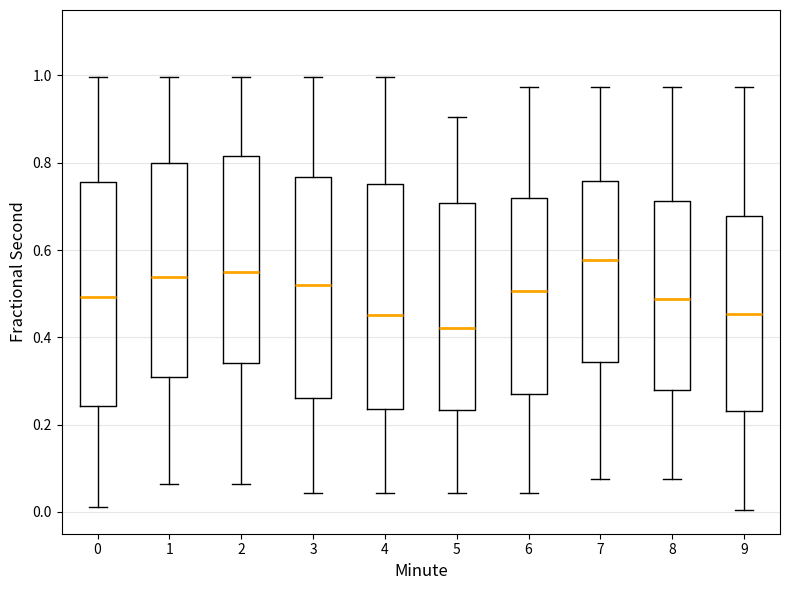

Reading left to right, transcribe this box plot: for each box, give where its median line is, the range the box spans, and where its two whiskers end, as read against the y-axis. The values are not printed on the chart, so give them approximately, as read against the axis.

0: median 0.50, box 0.24 to 0.76, whiskers 0.02 to 1.00
1: median 0.54, box 0.30 to 0.80, whiskers 0.06 to 1.00
2: median 0.54, box 0.34 to 0.82, whiskers 0.06 to 1.00
3: median 0.52, box 0.26 to 0.76, whiskers 0.04 to 1.00
4: median 0.46, box 0.24 to 0.76, whiskers 0.04 to 1.00
5: median 0.42, box 0.24 to 0.70, whiskers 0.04 to 0.90
6: median 0.50, box 0.26 to 0.72, whiskers 0.04 to 0.98
7: median 0.58, box 0.34 to 0.76, whiskers 0.08 to 0.98
8: median 0.48, box 0.28 to 0.72, whiskers 0.08 to 0.98
9: median 0.46, box 0.24 to 0.68, whiskers 0.00 to 0.98